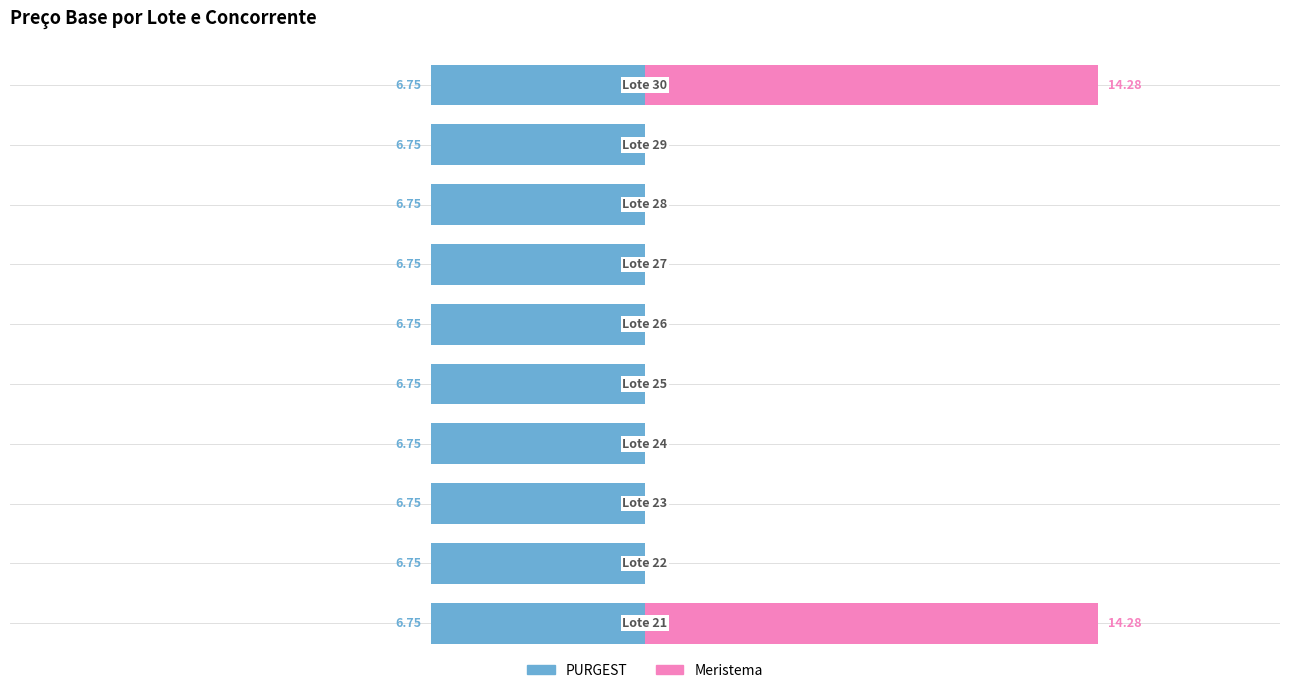

Rank the series by their maximum value, from lowest to highest.

PURGEST, Meristema